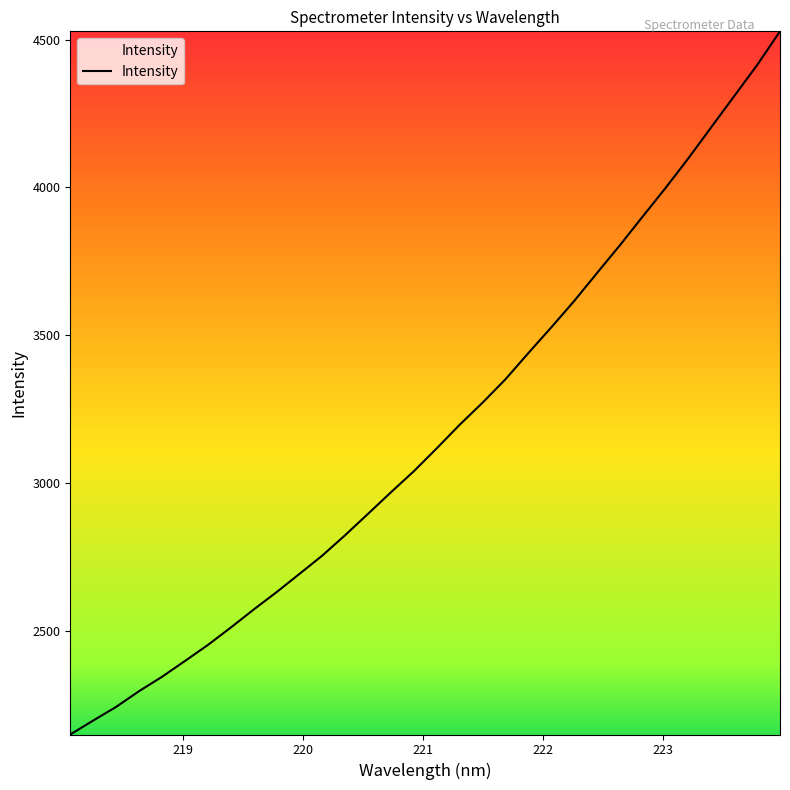

What is the minimum value shown in the chart?

2148.2